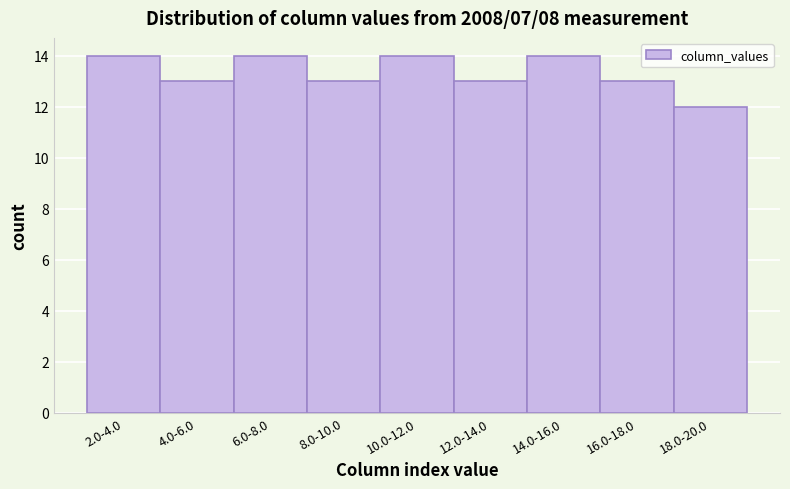

Reading left to right, transcribe all the data shown in this chart.

2.0-4.0=14	4.0-6.0=13	6.0-8.0=14	8.0-10.0=13	10.0-12.0=14	12.0-14.0=13	14.0-16.0=14	16.0-18.0=13	18.0-20.0=12